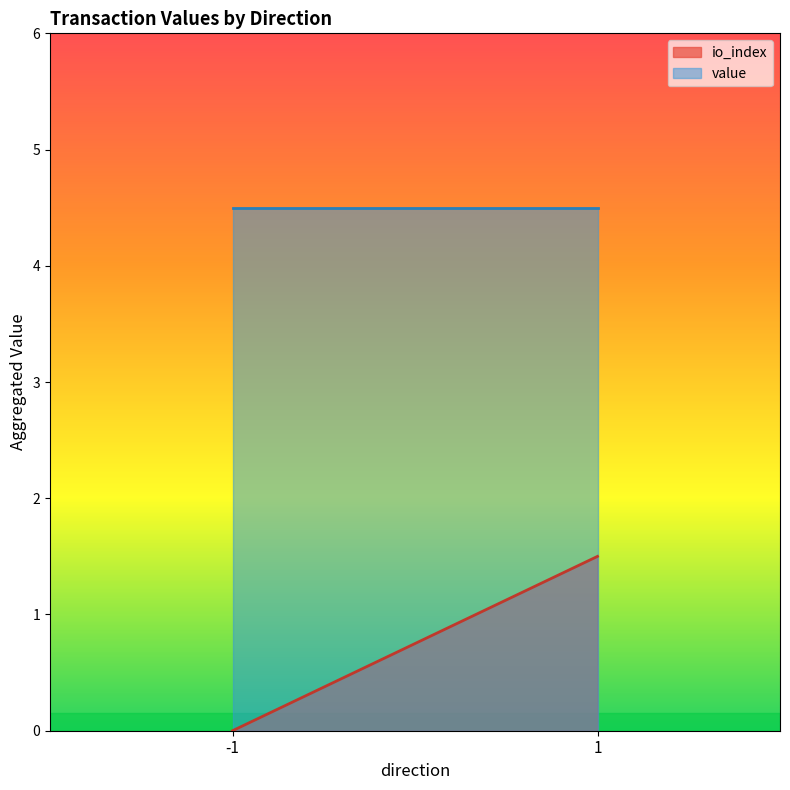

How many distinct data groups are displayed?

2